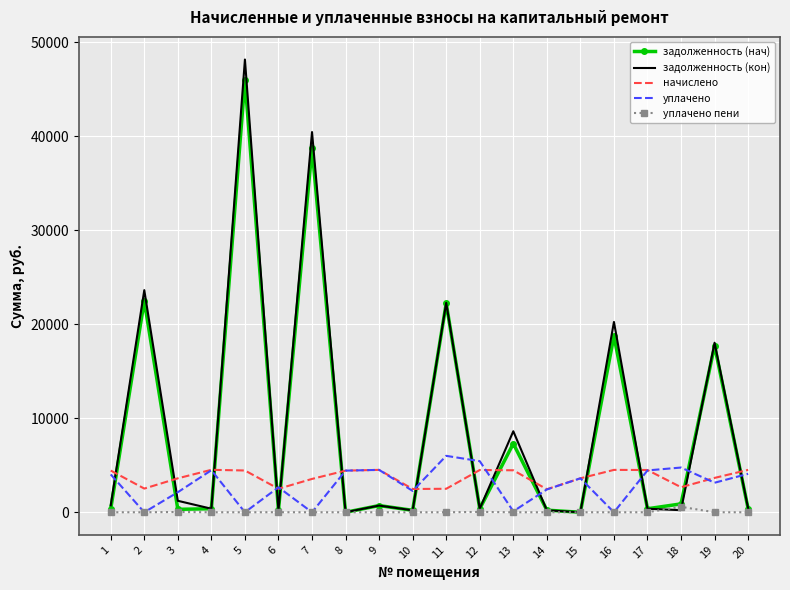

What is the maximum value for уплачено?

6000.0